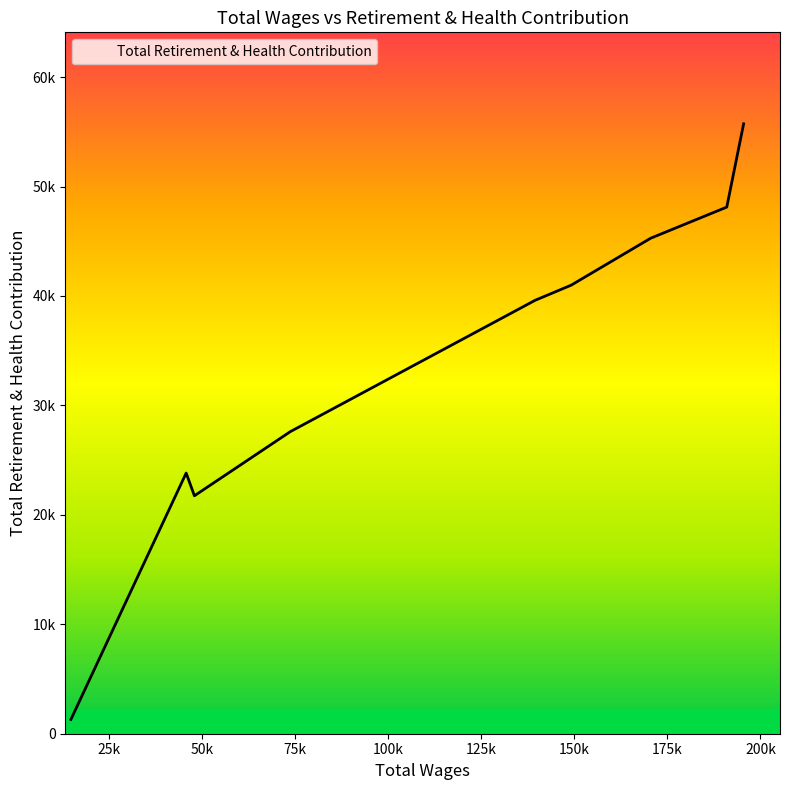

At which category does the data reach its first local peak?

45713.0